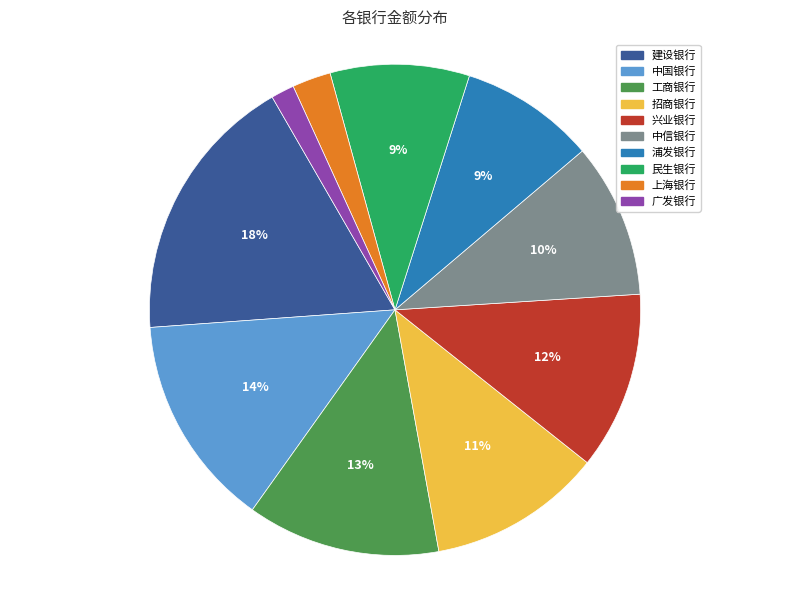

To the nearest percent, what is the combined percentage of 上海银行 and 招商银行?

14%